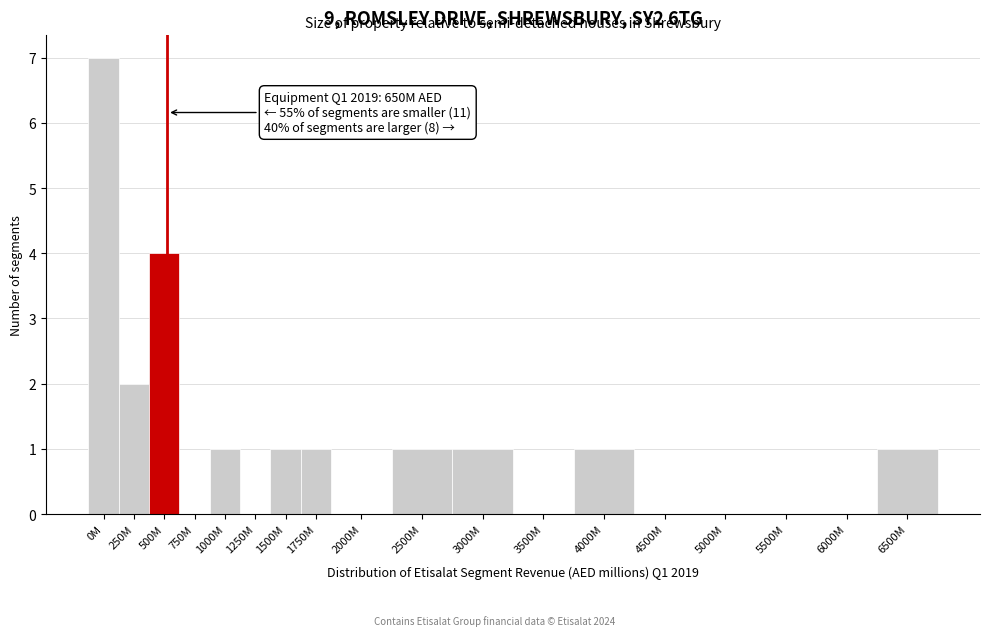

Reading right to left, transcribe all the data shown in this chart.

6500M=1	6000M=0	5500M=0	5000M=0	4500M=0	4000M=1	3500M=0	3000M=1	2500M=1	2000M=0	1750M=1	1500M=1	1250M=0	1000M=1	750M=0	500M=4	250M=2	0M=7